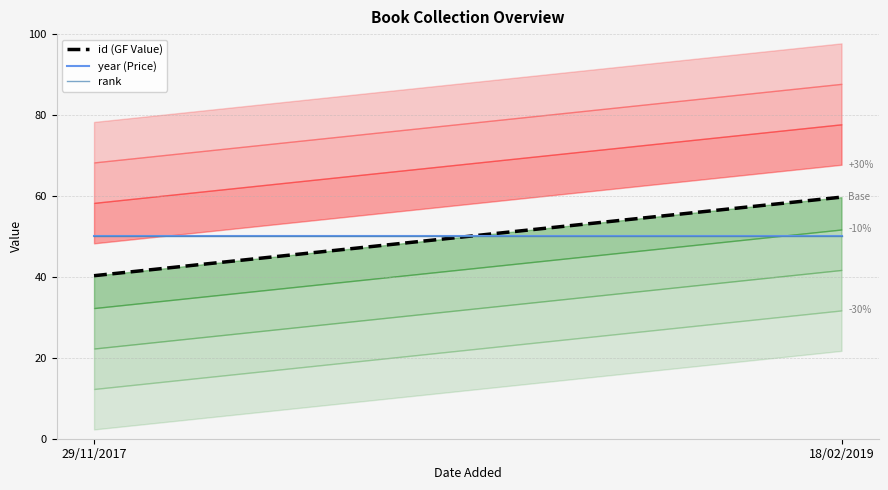

Rank the categories by id (GF Value) value from lowest to highest.

29/11/2017, 18/02/2019